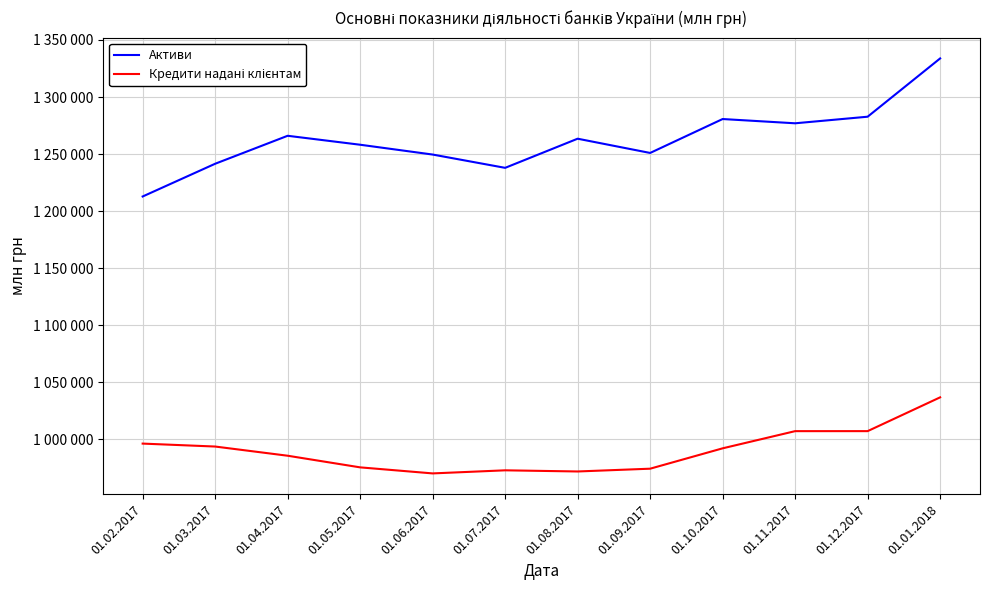

Is this an area chart (filled region under the line)?

No